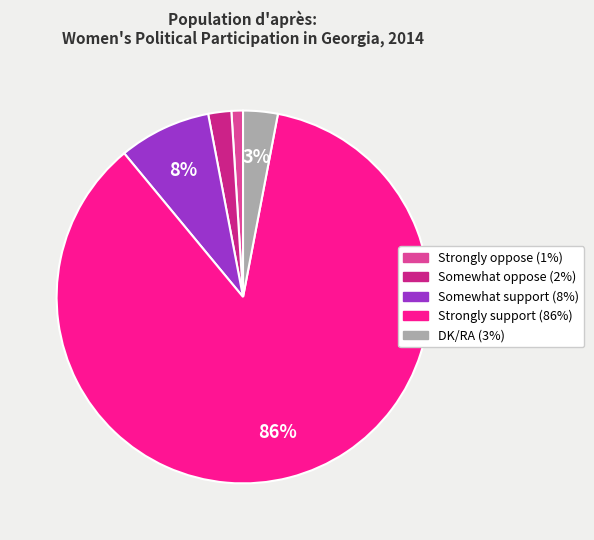

Combined, do DK/RA and Somewhat support account for over 50%?

No